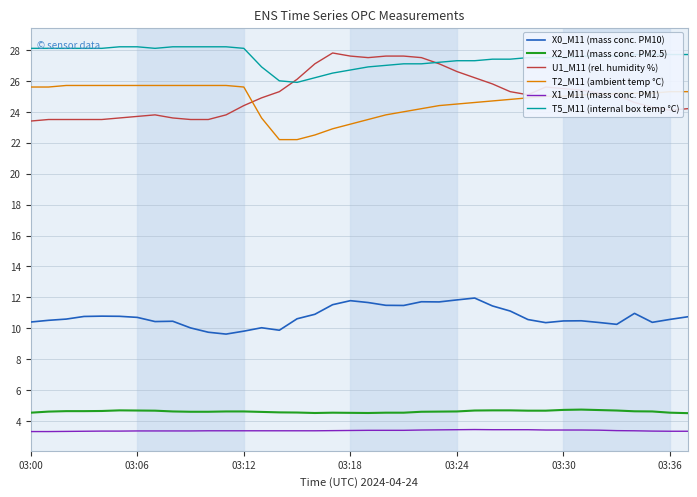

What is the highest value of the X2_M11 (mass conc. PM2.5) series?

4.8